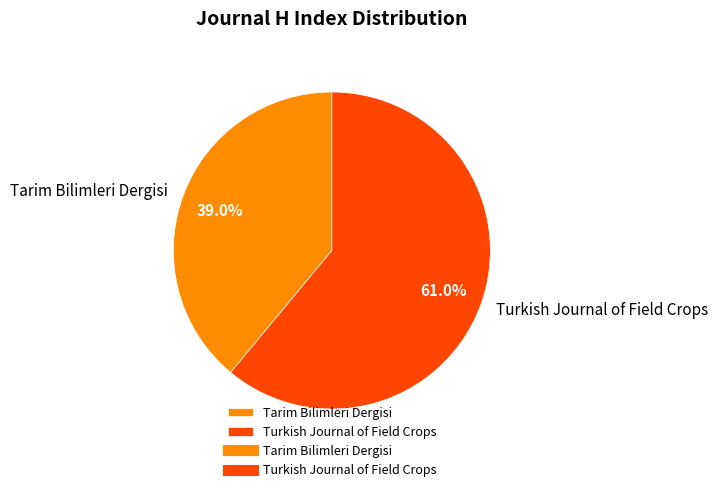

Which category has the biggest portion of the pie?

Turkish Journal of Field Crops